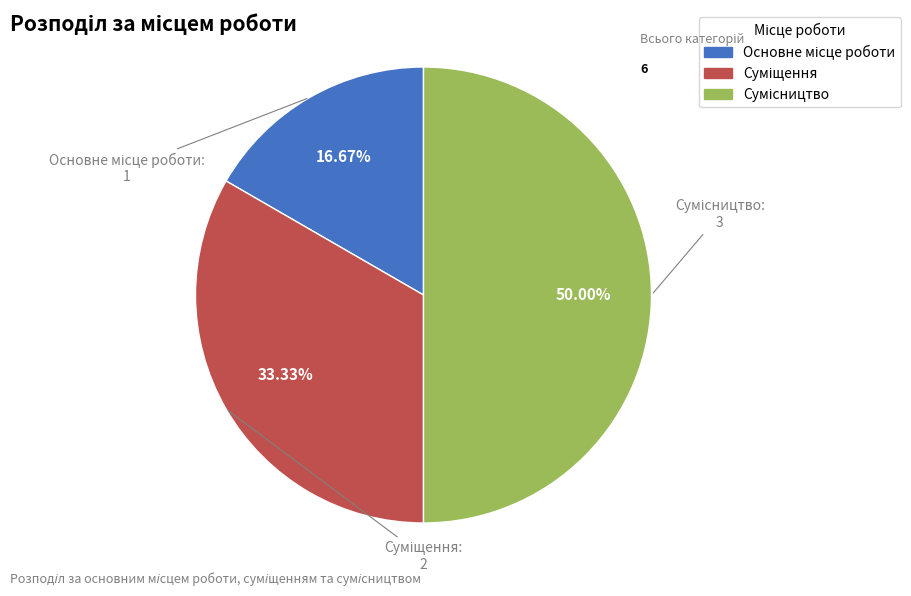

How many slices are in this pie chart?

3